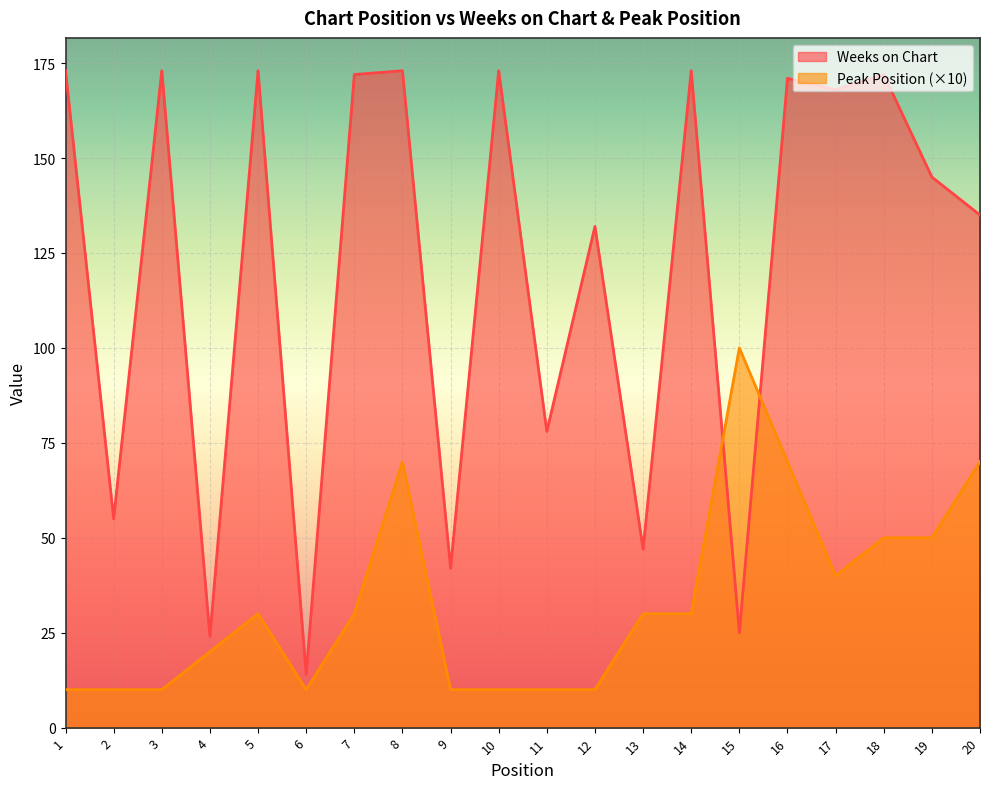

Does the chart display data point markers on the line(s)?

No